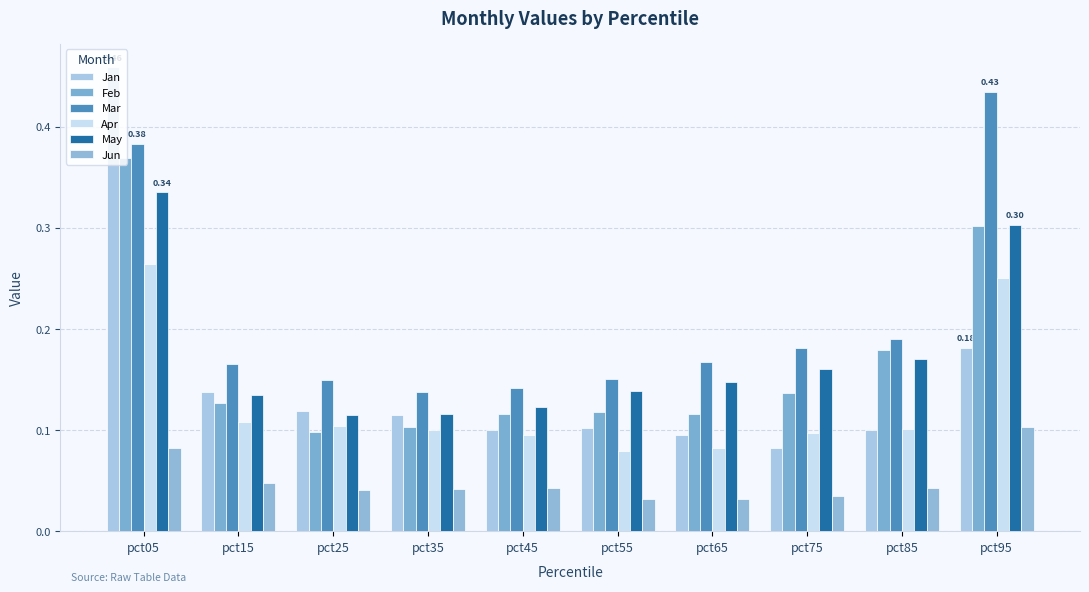

Are the bars horizontal?

No